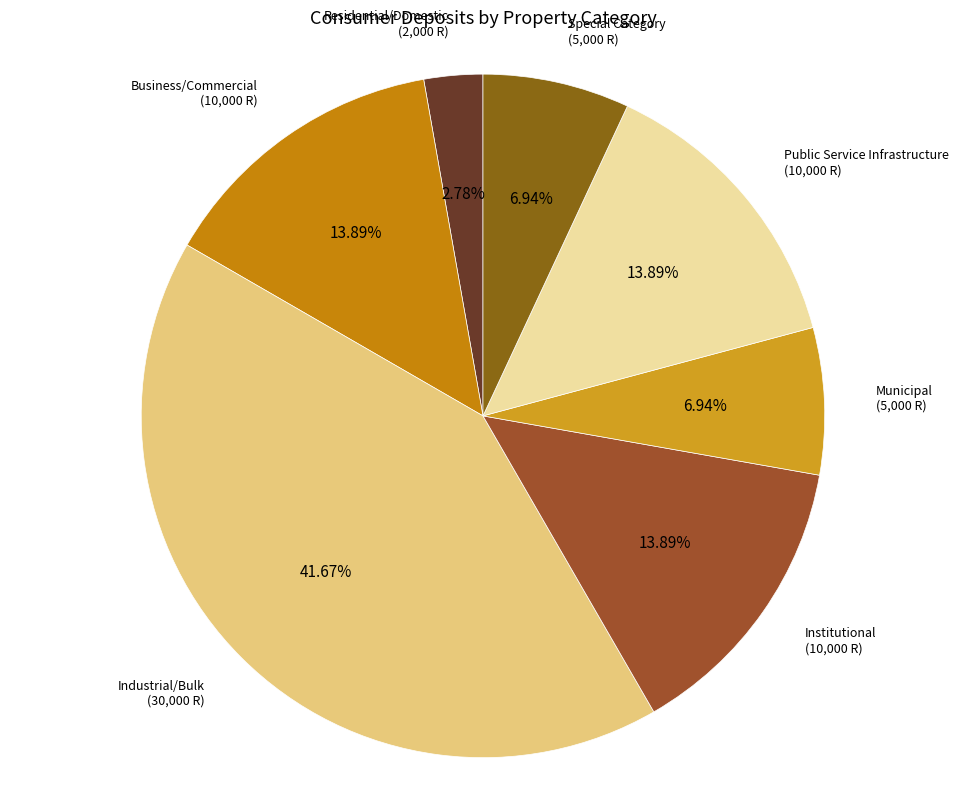

Which category has the biggest portion of the pie?

Industrial/Bulk